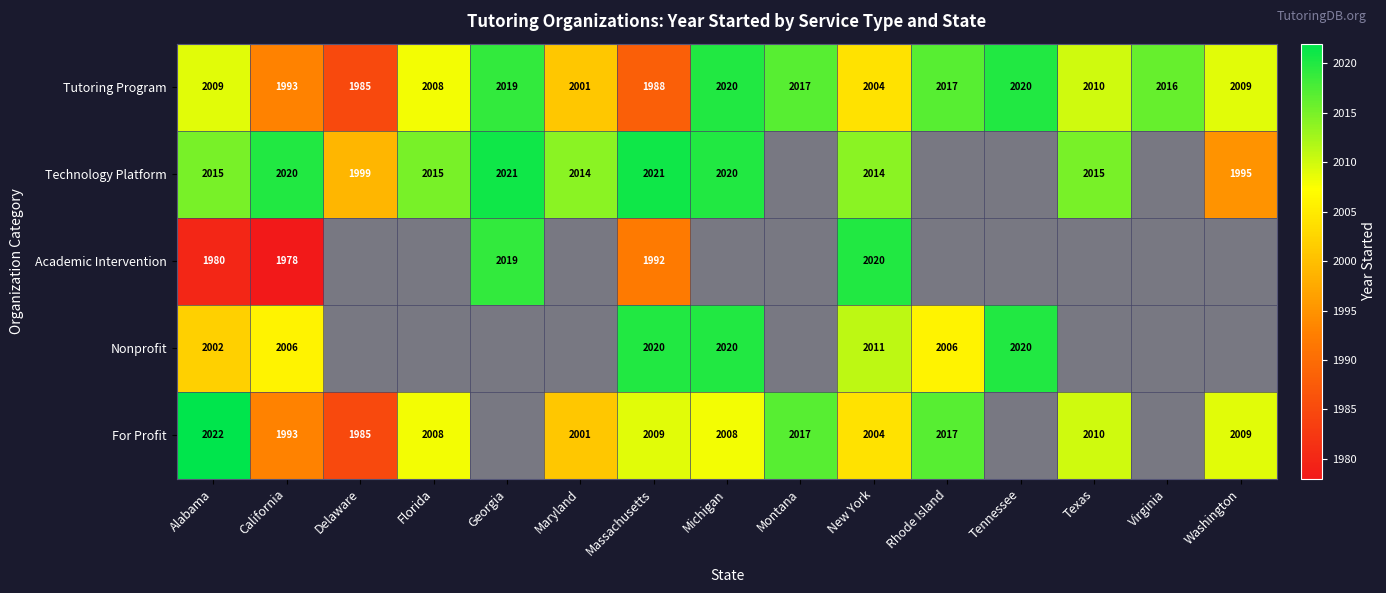

Read the Tutoring Program value at Florida, to the nearest 5.

2010